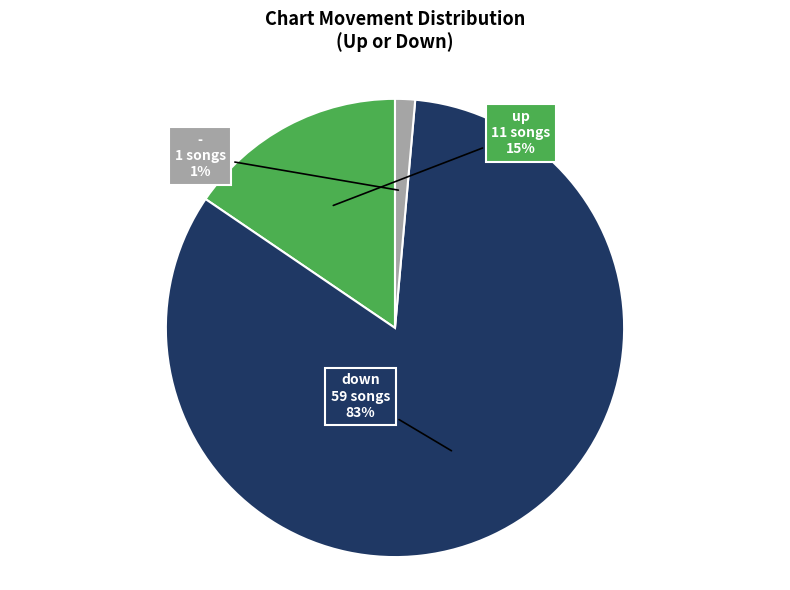

Is there a majority slice in this chart?

Yes